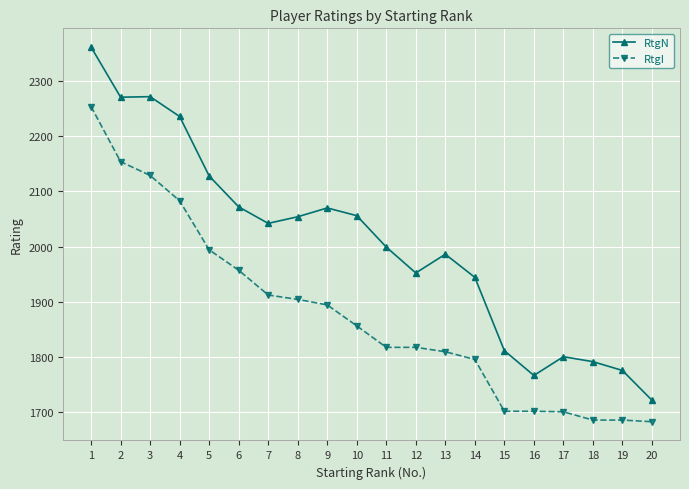

What is the value of the RtgI point at the 19th from the left?

1685